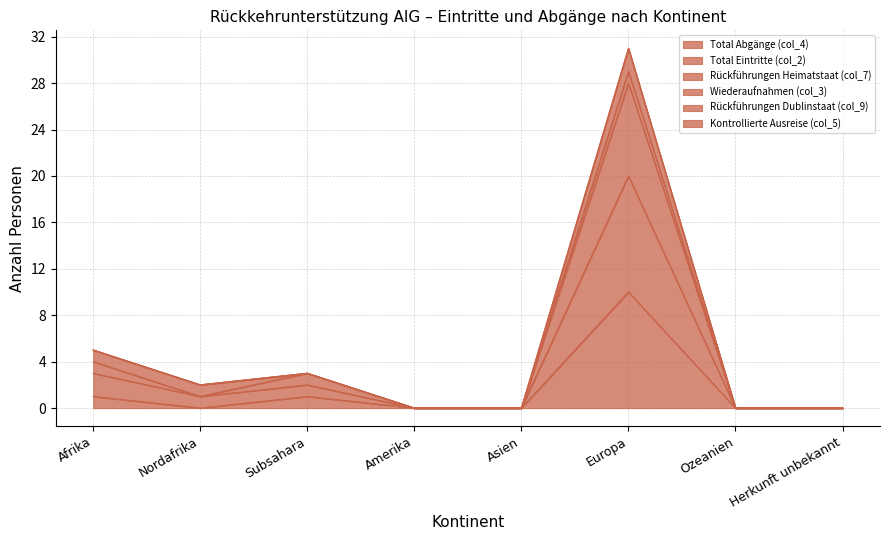

Does the chart display data point markers on the line(s)?

No